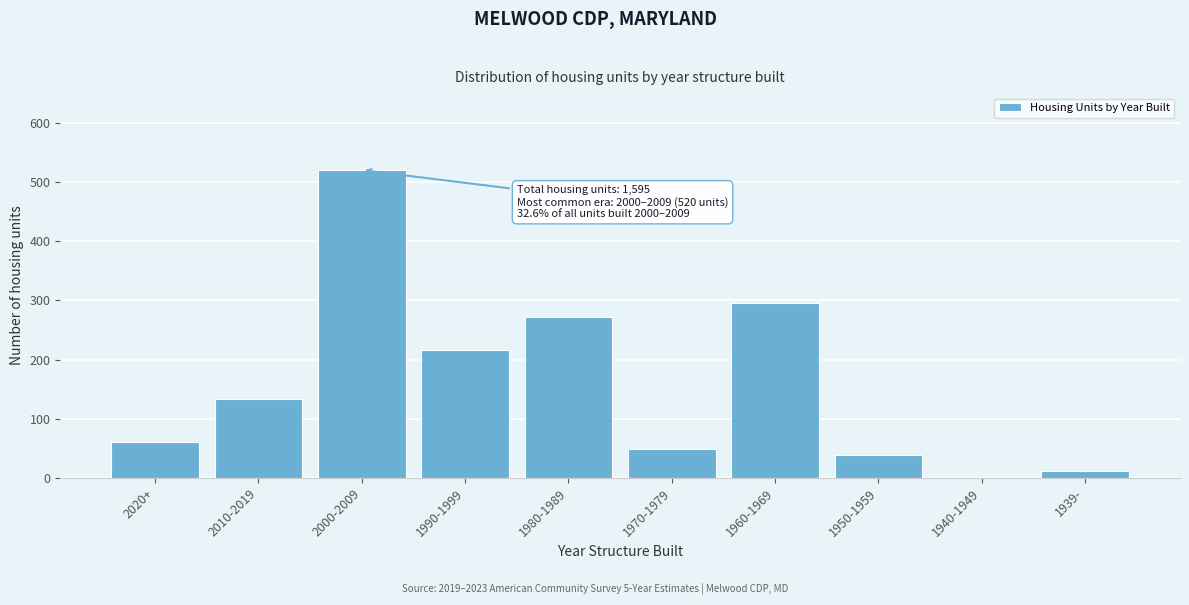

Reading left to right, list all the values displayed in this chart.

2020+=61	2010-2019=133	2000-2009=520	1990-1999=216	1980-1989=271	1970-1979=49	1960-1969=295	1950-1959=39	1940-1949=0	1939-=11